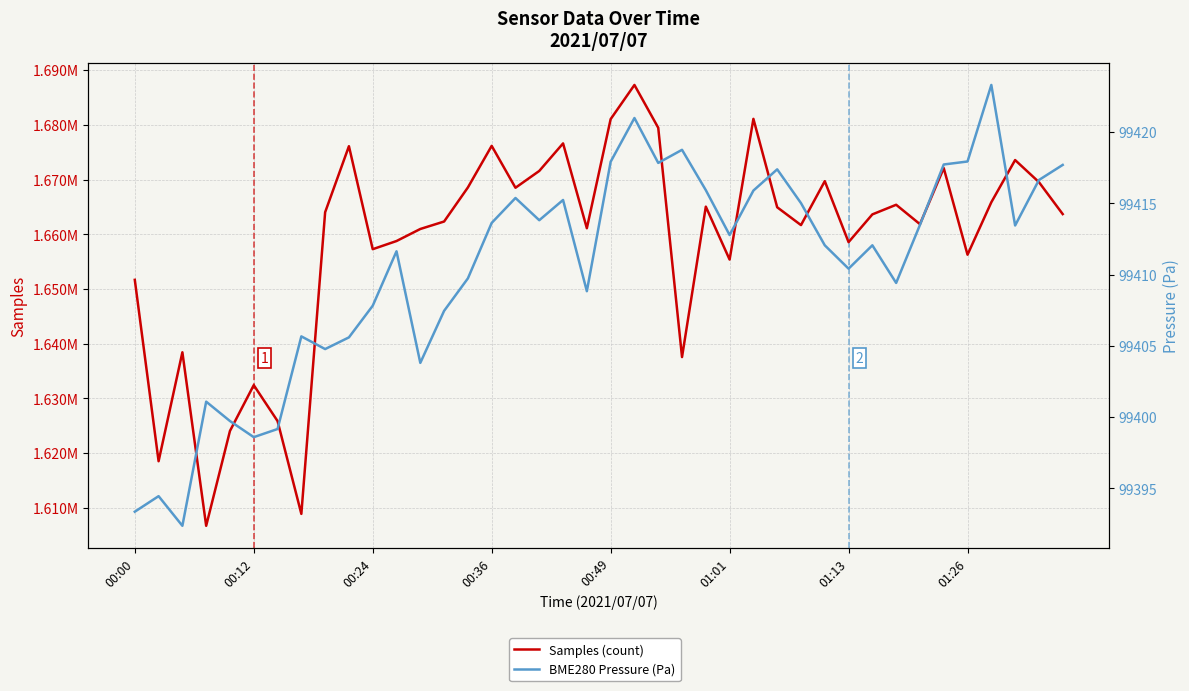

Rank the series by their average value, from lowest to highest.

BME280 Pressure (Pa), Samples (count)